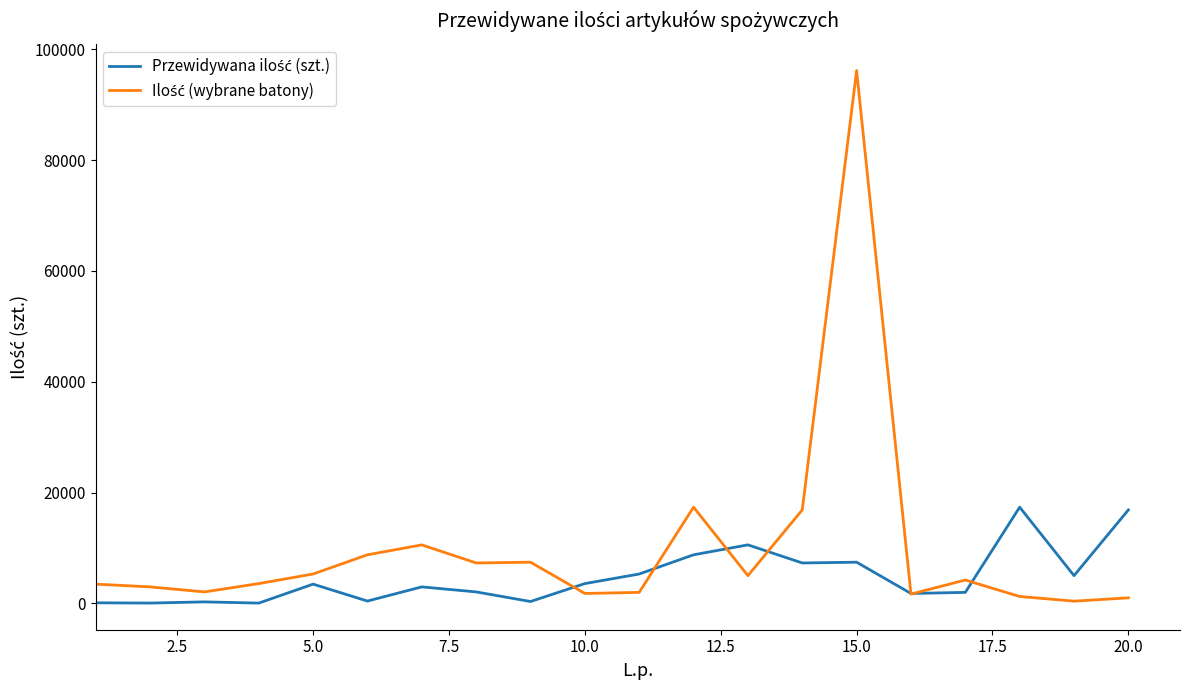

What is the maximum value shown in the chart?

96173.0